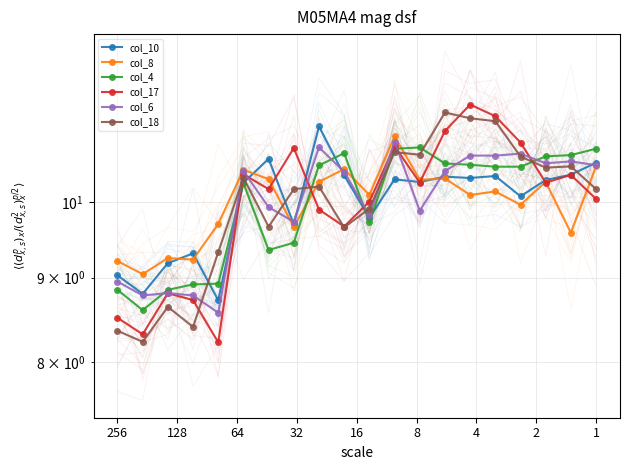

What is the spread (max minus min) of values at 256?

0.9